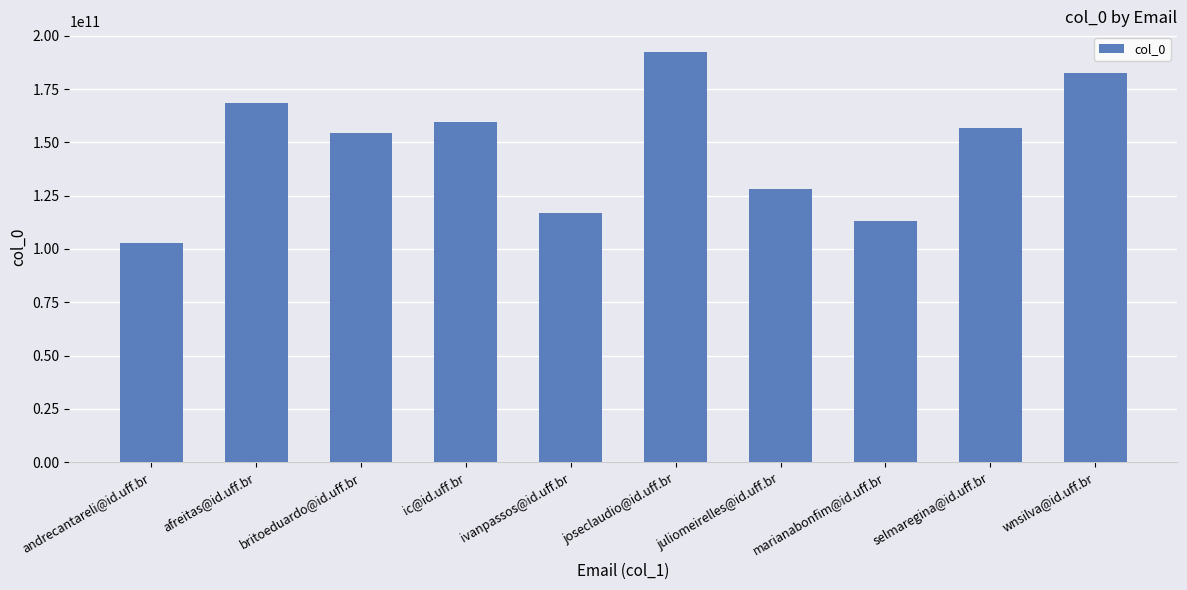

Where does the data first go above 156648294604?

afreitas@id.uff.br